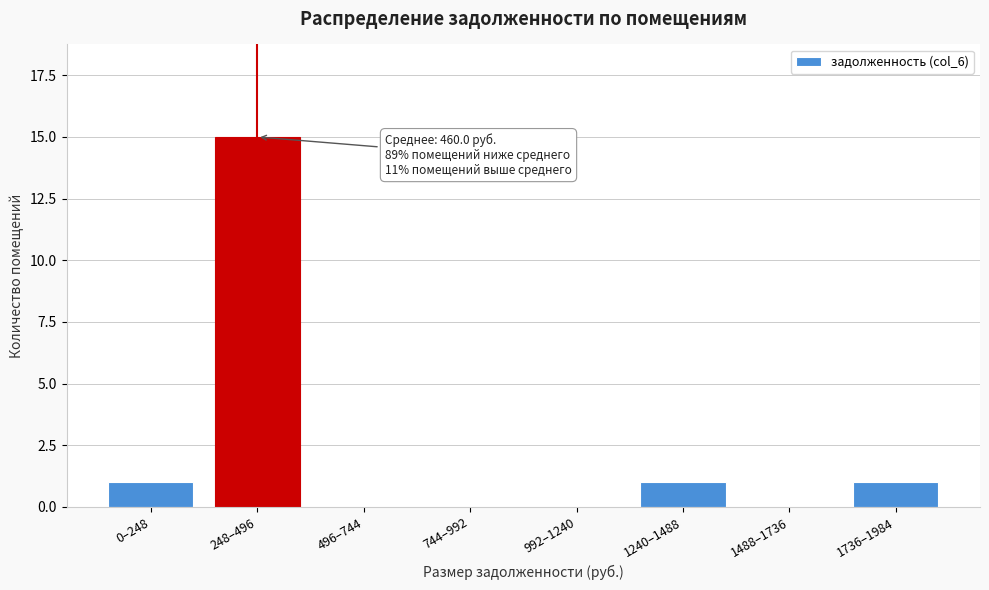

Reading left to right, what are all the values shown in this chart?

0–248=1	248–496=15	496–744=0	744–992=0	992–1240=0	1240–1488=1	1488–1736=0	1736–1984=1